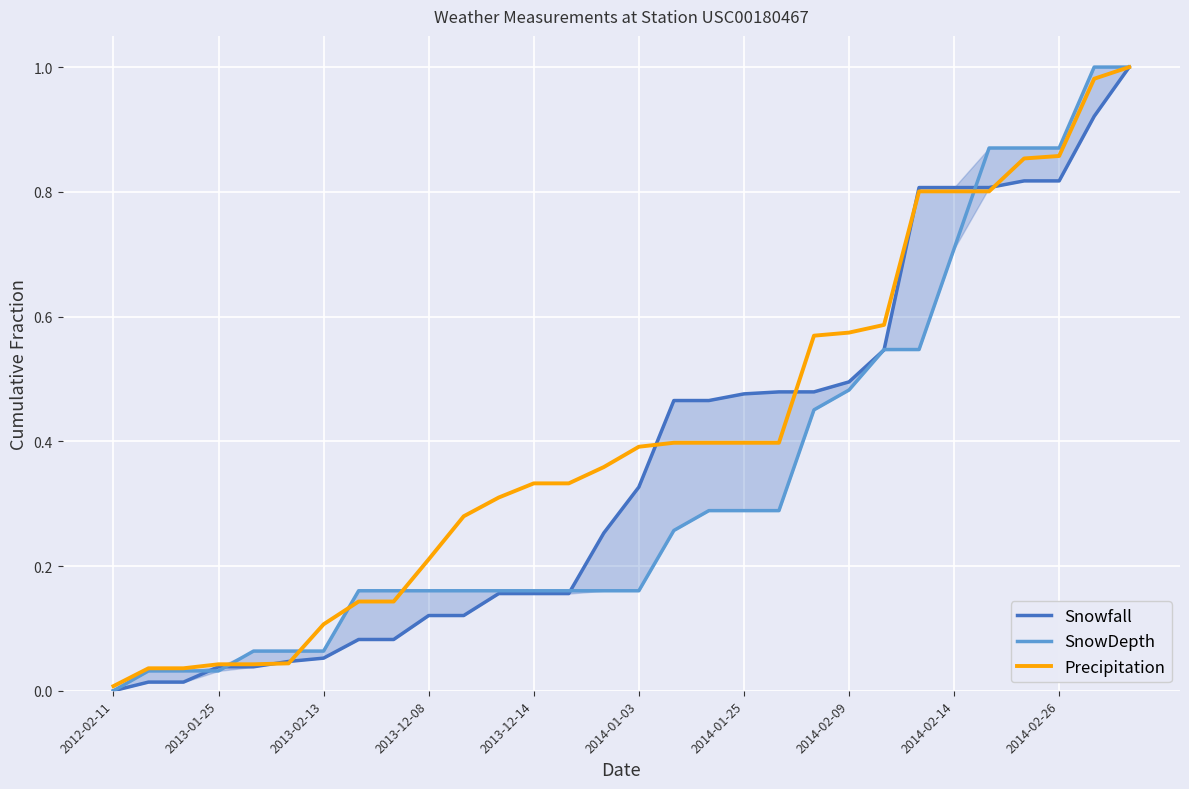

What position from the left is 13?

14